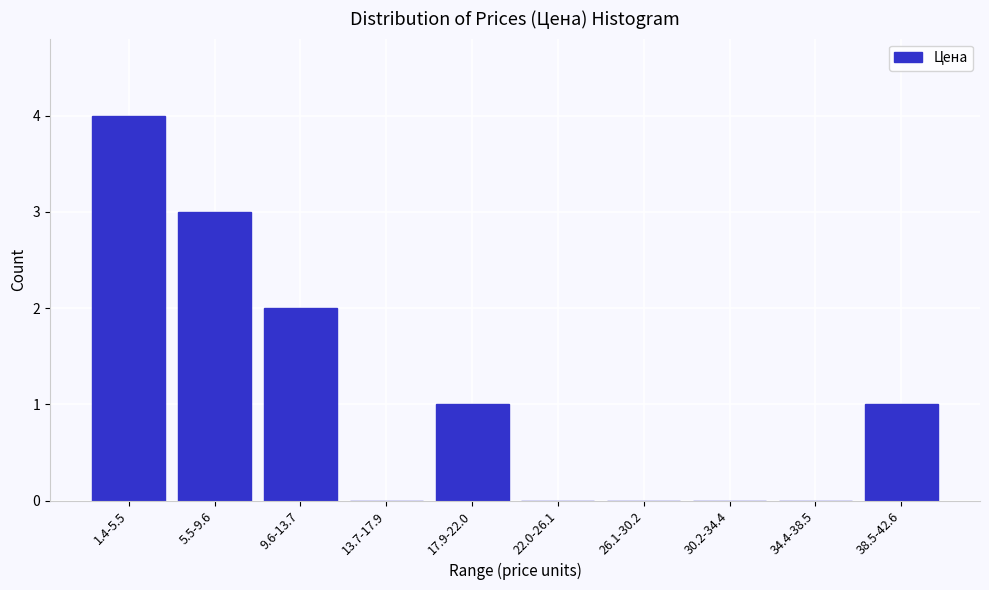

Reading right to left, what are all the values shown in this chart?

38.5-42.6=1	34.4-38.5=0	30.2-34.4=0	26.1-30.2=0	22.0-26.1=0	17.9-22.0=1	13.7-17.9=0	9.6-13.7=2	5.5-9.6=3	1.4-5.5=4